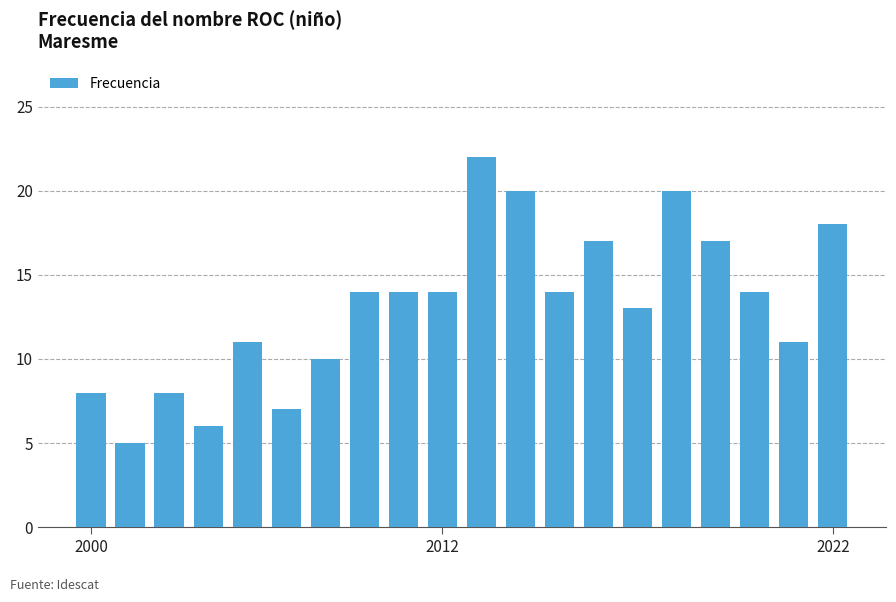

How many categories are shown in the chart?

20